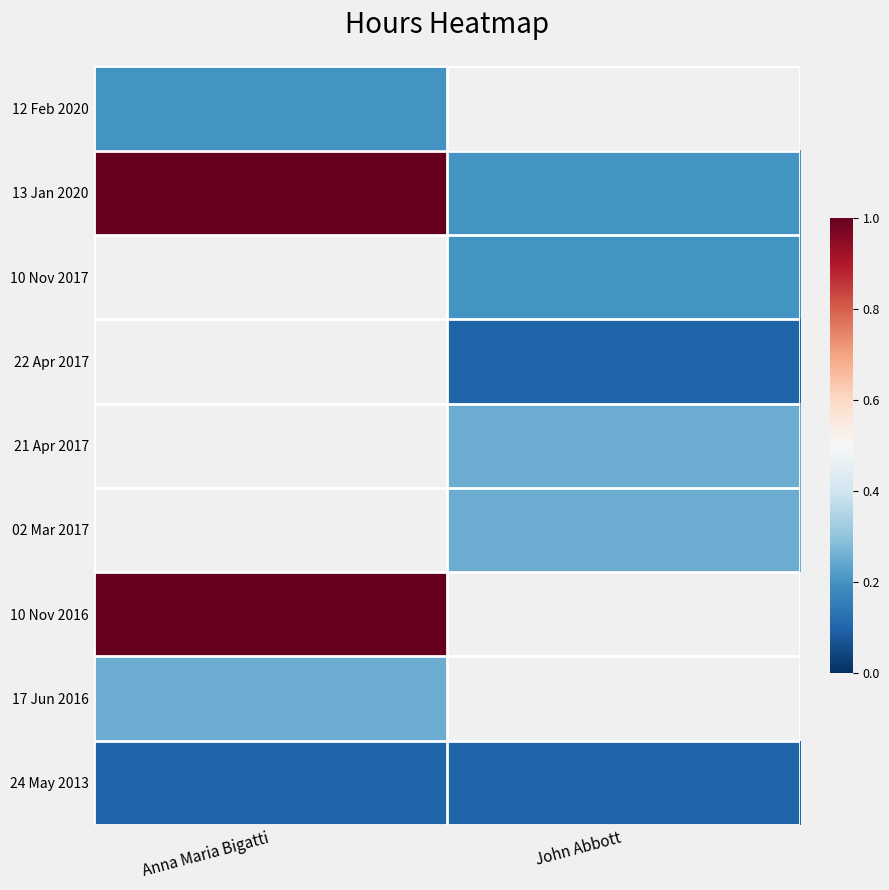

What is the smallest value displayed?

0.1